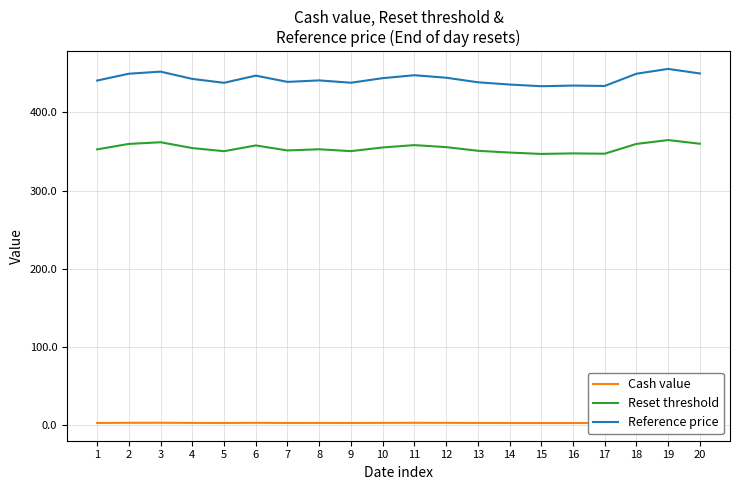

What are all the series names shown in the legend?

Cash value, Reset threshold, Reference price